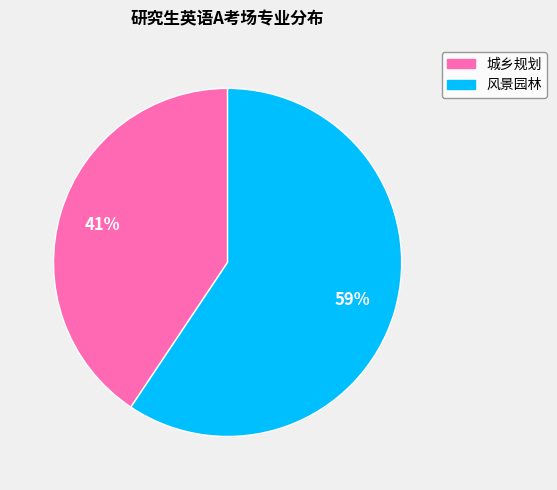

What percentage is the 风景园林 slice, to the nearest percent?

59%